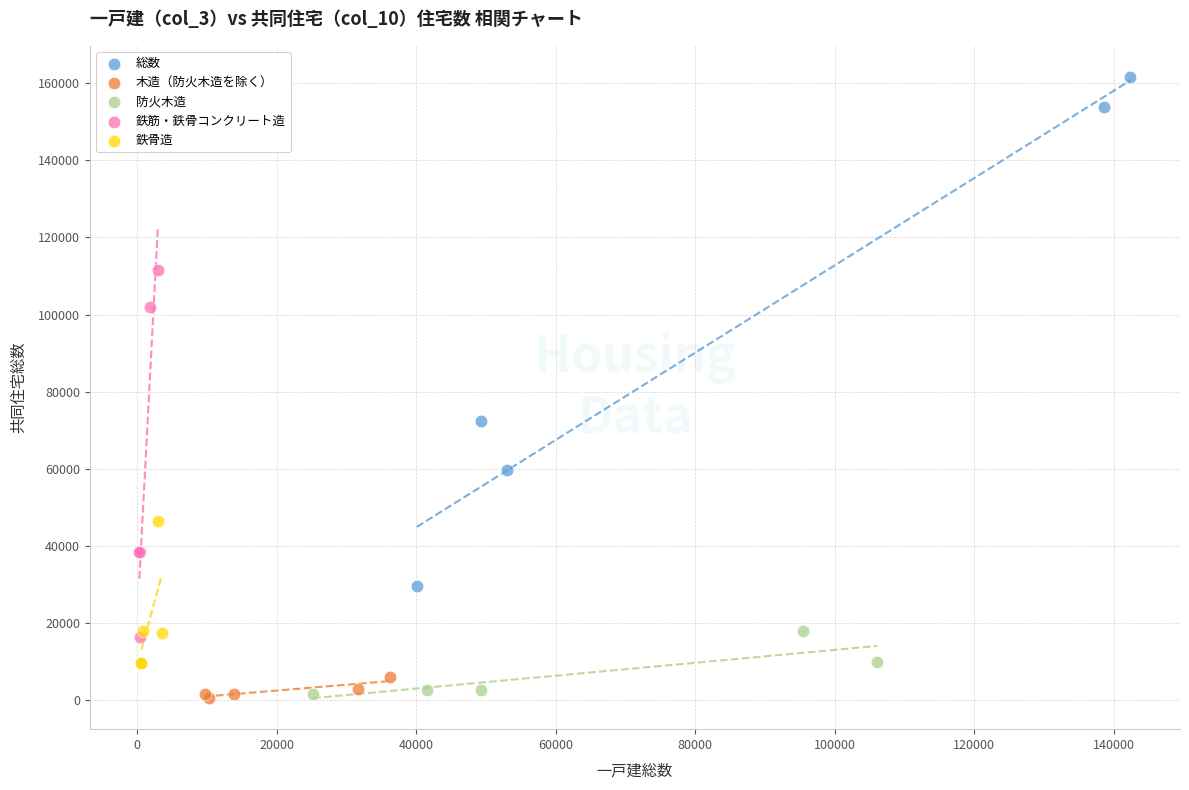

What are all the series names shown in the legend?

総数, 木造（防火木造を除く）, 防火木造, 鉄筋・鉄骨コンクリート造, 鉄骨造